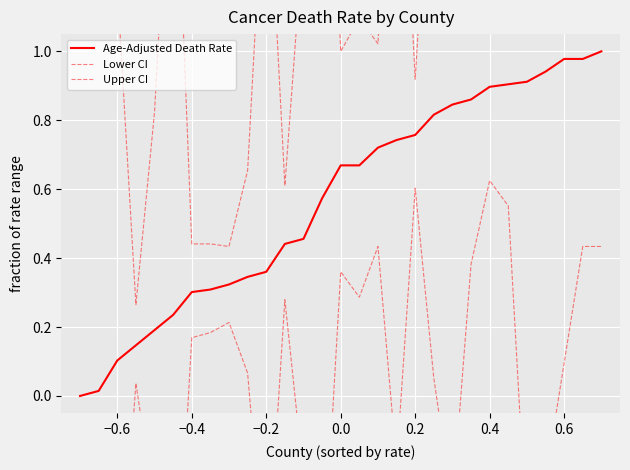

How many positive values does the Age-Adjusted Death Rate series have?

28